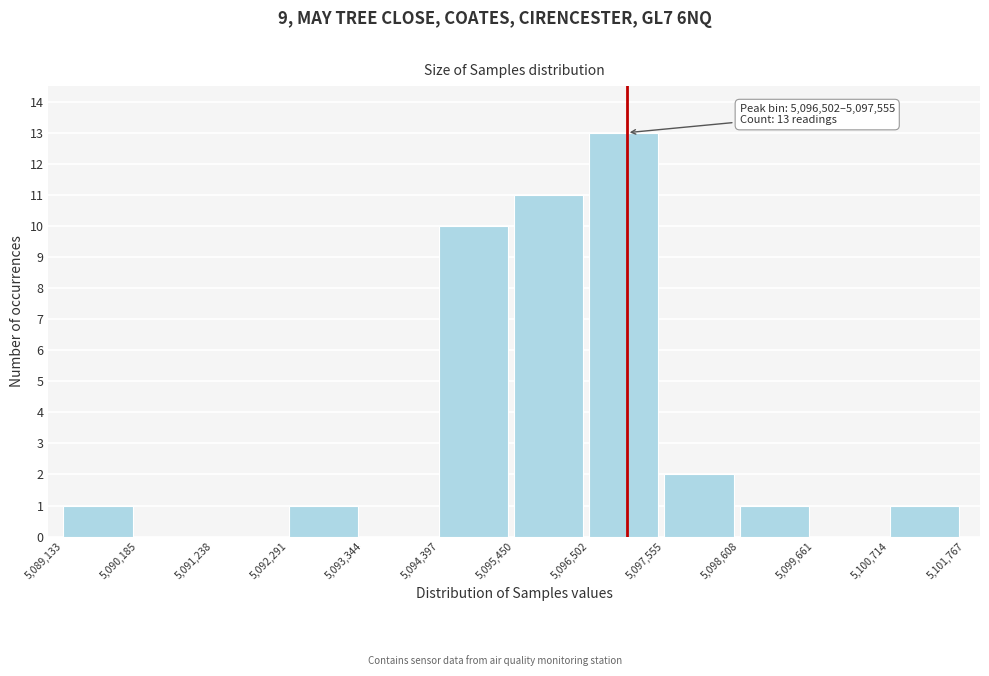

Which range on the x-axis has the tallest bar?

5,096,502 to 5,097,555